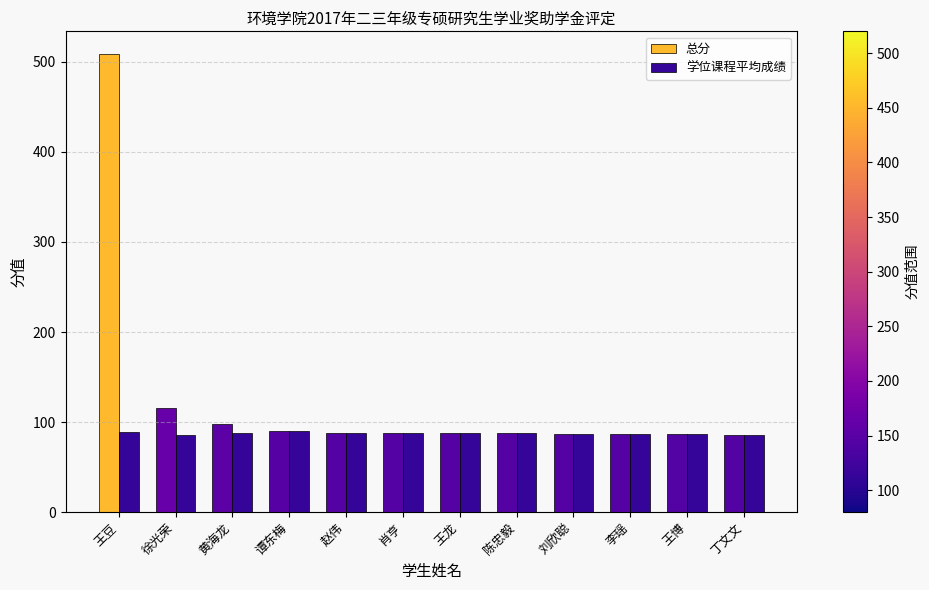

What is the total value across all series at 丁文文?

171.8